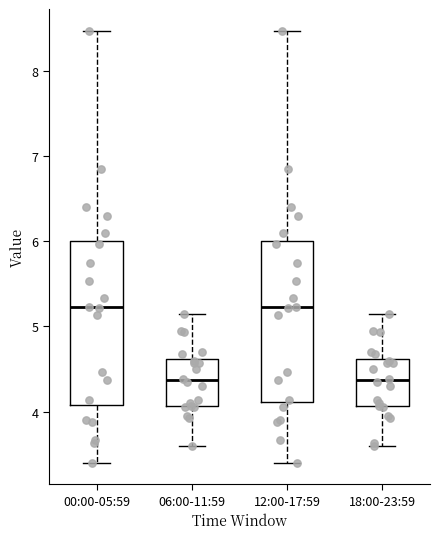

Reading left to right, transcribe this box plot: for each box, give where its median line is, the range the box spans, and where its two whiskers end, as read against the y-axis. The values are not printed on the chart, so give them approximately, as read against the axis.

00:00-05:59: median 5.2, box 4.1 to 6.0, whiskers 3.4 to 8.5
06:00-11:59: median 4.4, box 4.1 to 4.6, whiskers 3.6 to 5.2
12:00-17:59: median 5.2, box 4.1 to 6.0, whiskers 3.4 to 8.5
18:00-23:59: median 4.4, box 4.1 to 4.6, whiskers 3.6 to 5.2